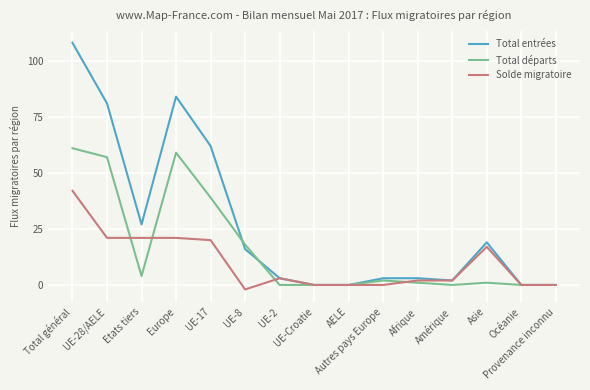

Which series has the largest total across all categories?

Total entrées